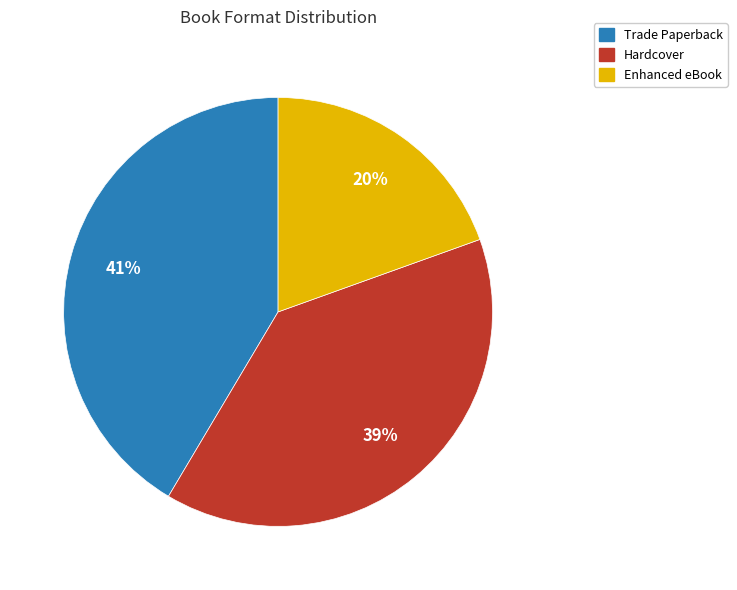

Is it true that Enhanced eBook is 11% of the pie?

False